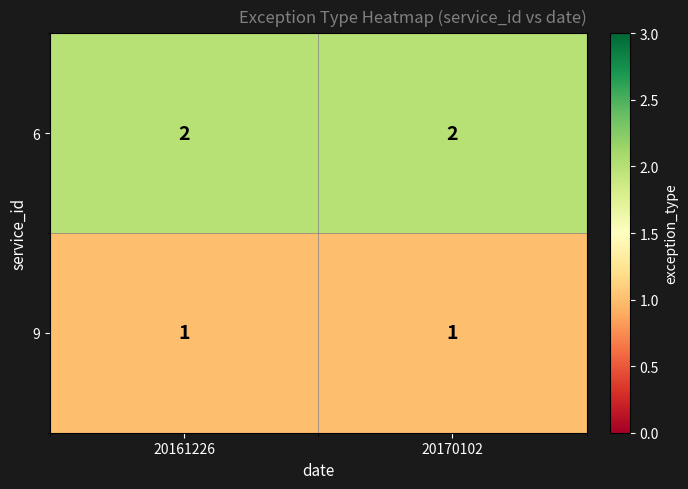

The 6 series shows 2 at 20161226. True or false?

True